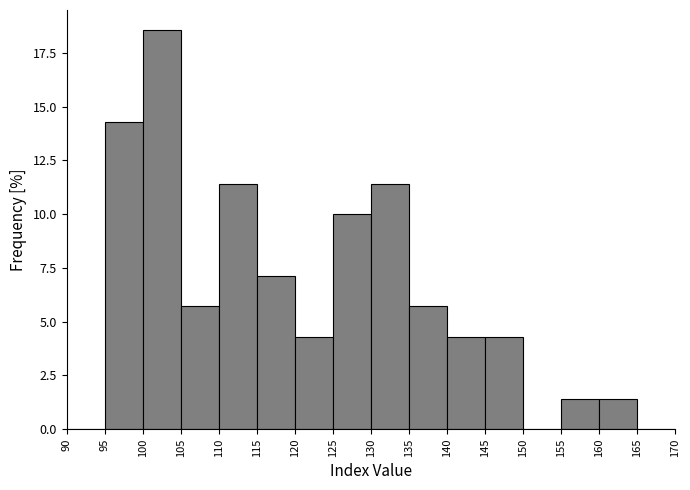

How tall is the bar that spans 110 to 115 on the x-axis? The values are not printed on the chart, so give them approximately, as read against the axis.

11.5